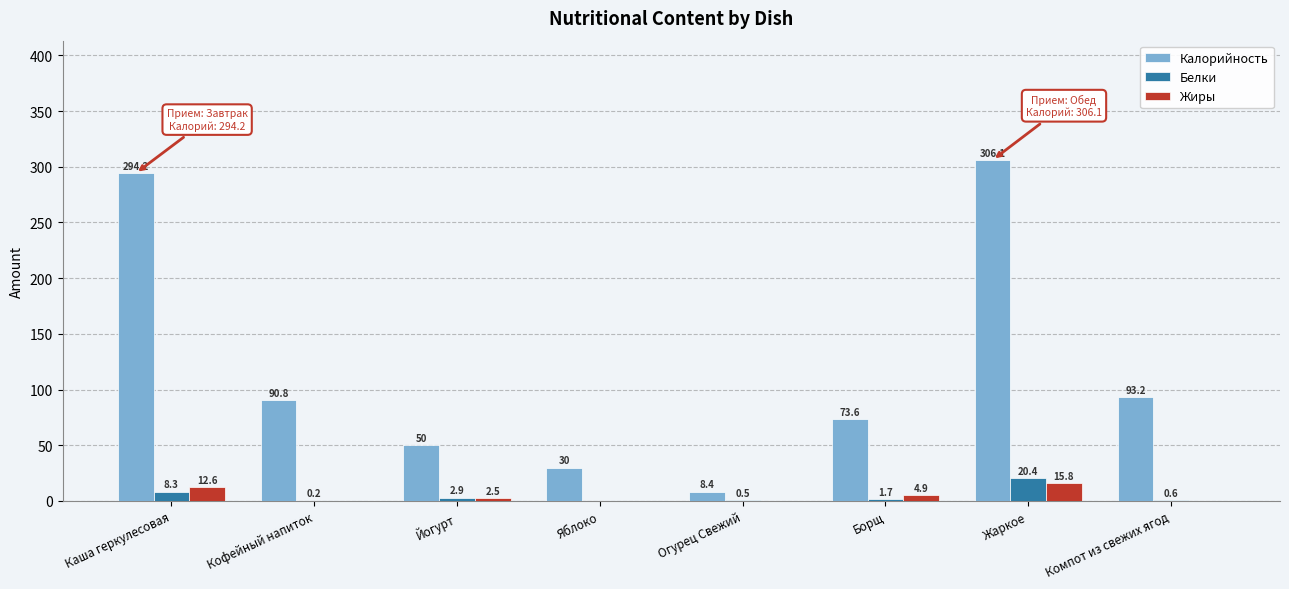

Which category has the highest value in the Калорийность series?

Жаркое